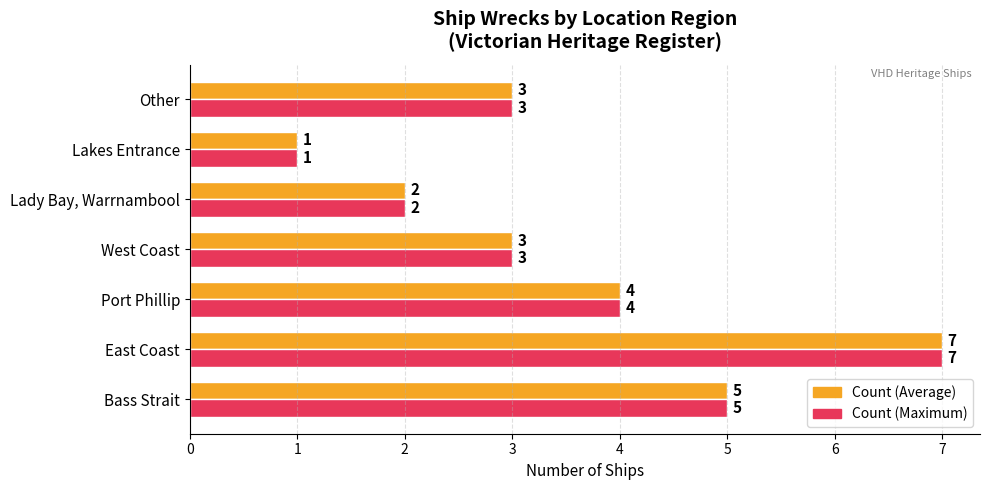

What is the total value across all series at Other?

6